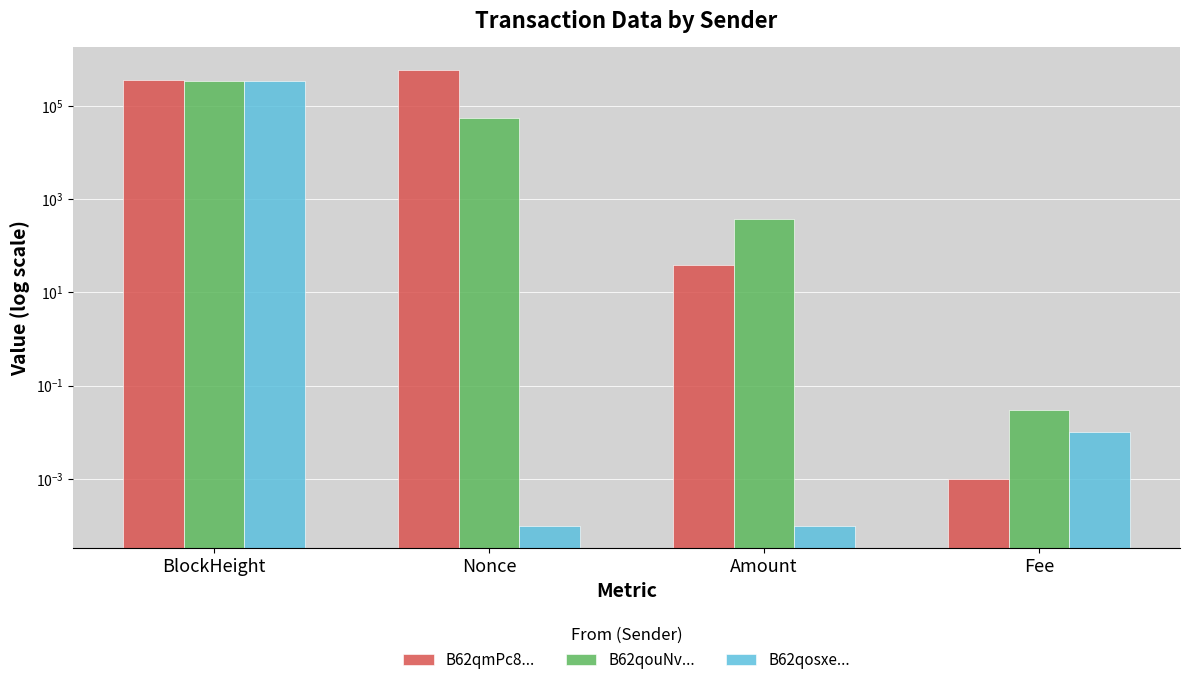

At which label is B62qouNv... closest to 172910?

Nonce